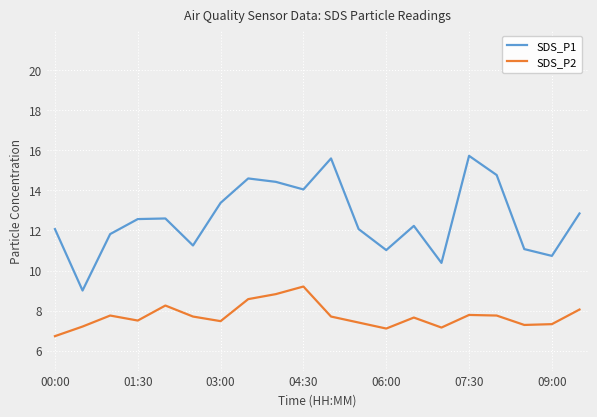

True or false: SDS_P2 and SDS_P1 cross at least once.

False